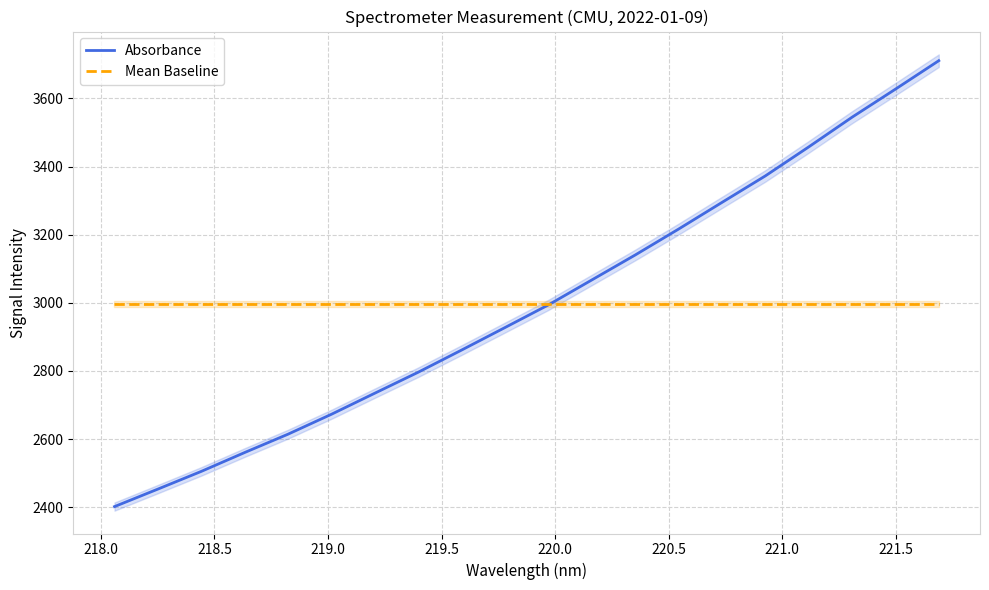

What is the lowest value of the Mean Baseline series?

2997.7